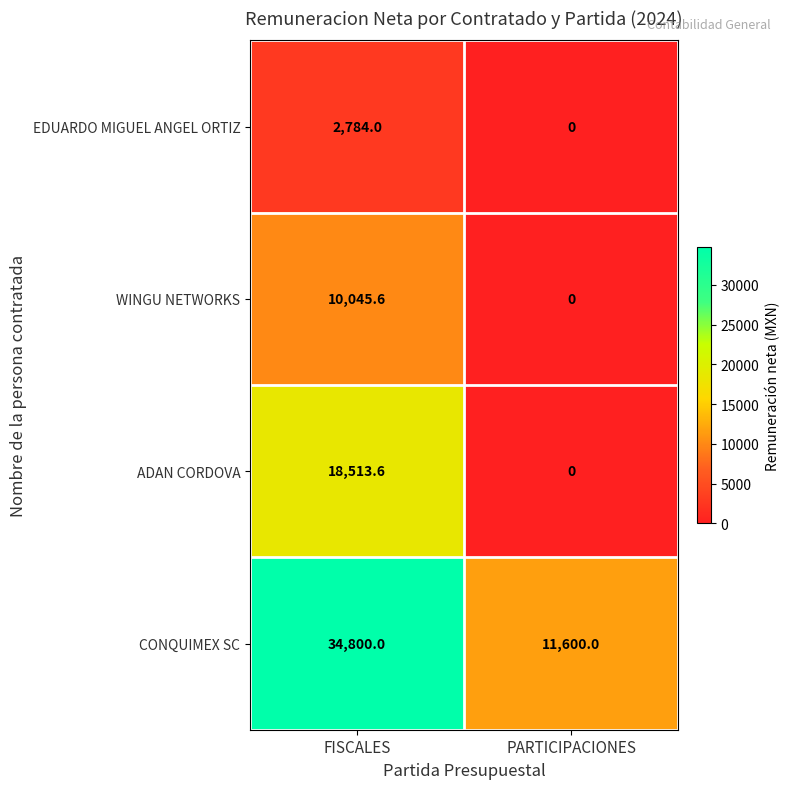

What is the average value of the CONQUIMEX SC series?

23200.0